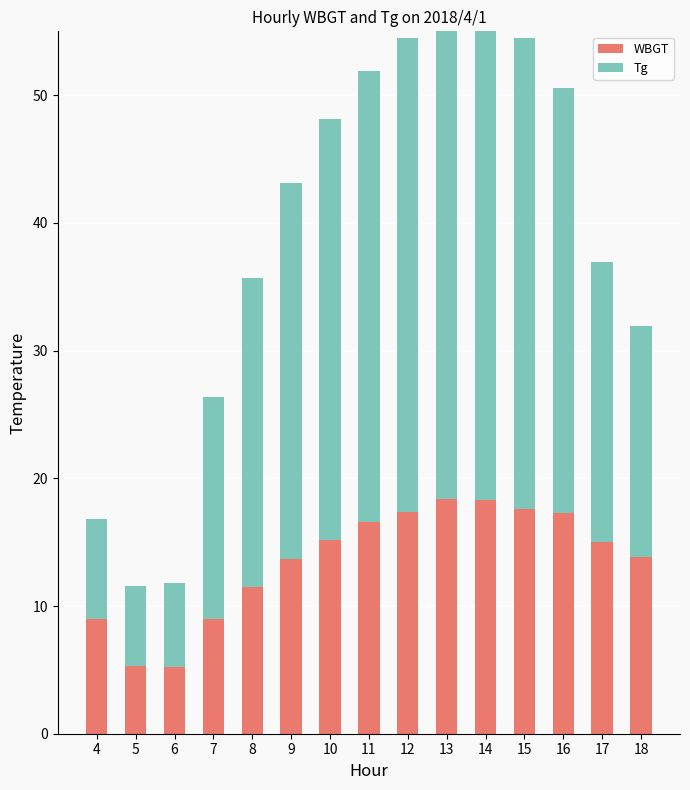

What is the value of the Tg bar at the 14th from the left?

21.9